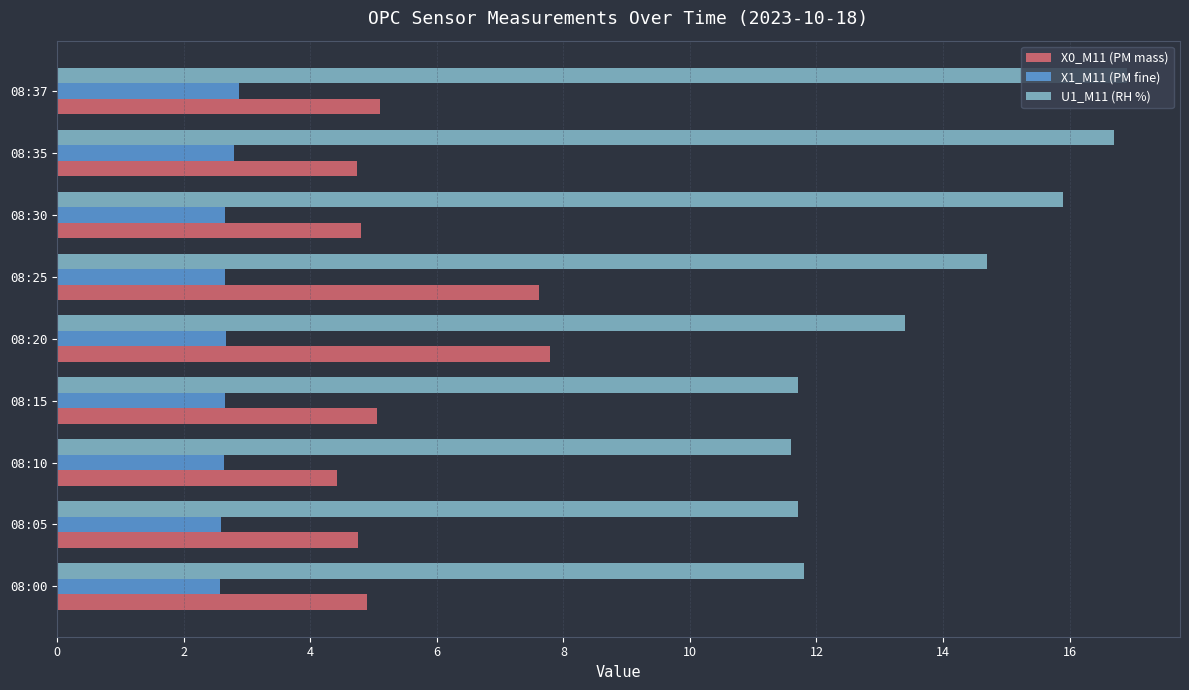

List the series in order of their overall mean, highest first.

U1_M11 (RH %), X0_M11 (PM mass), X1_M11 (PM fine)